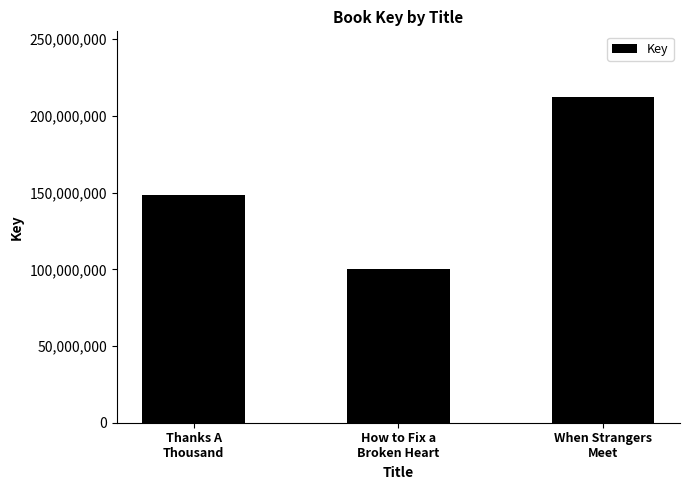

What is the greatest value displayed?

212614348